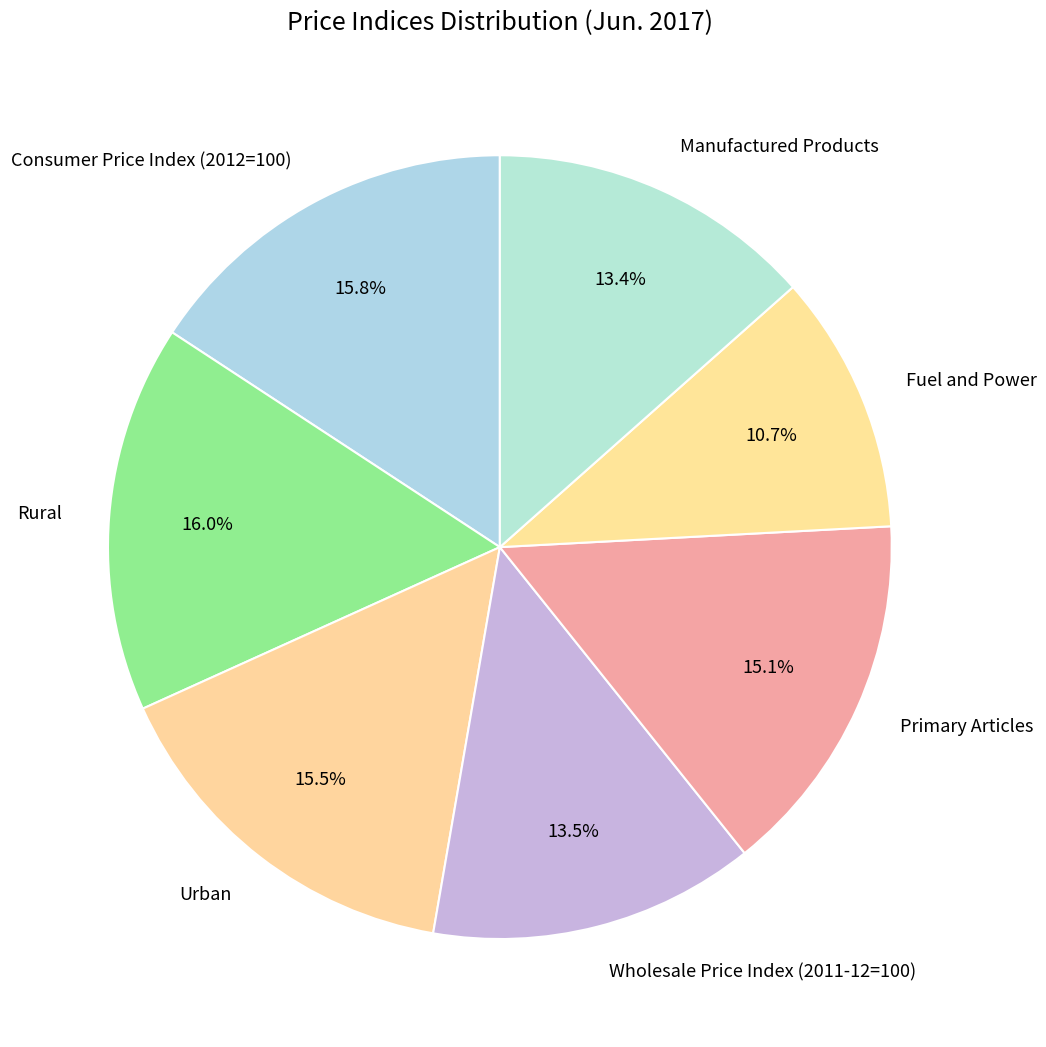

Approximately how many times larger is the value at Primary Articles compared to Manufactured Products?

1.1